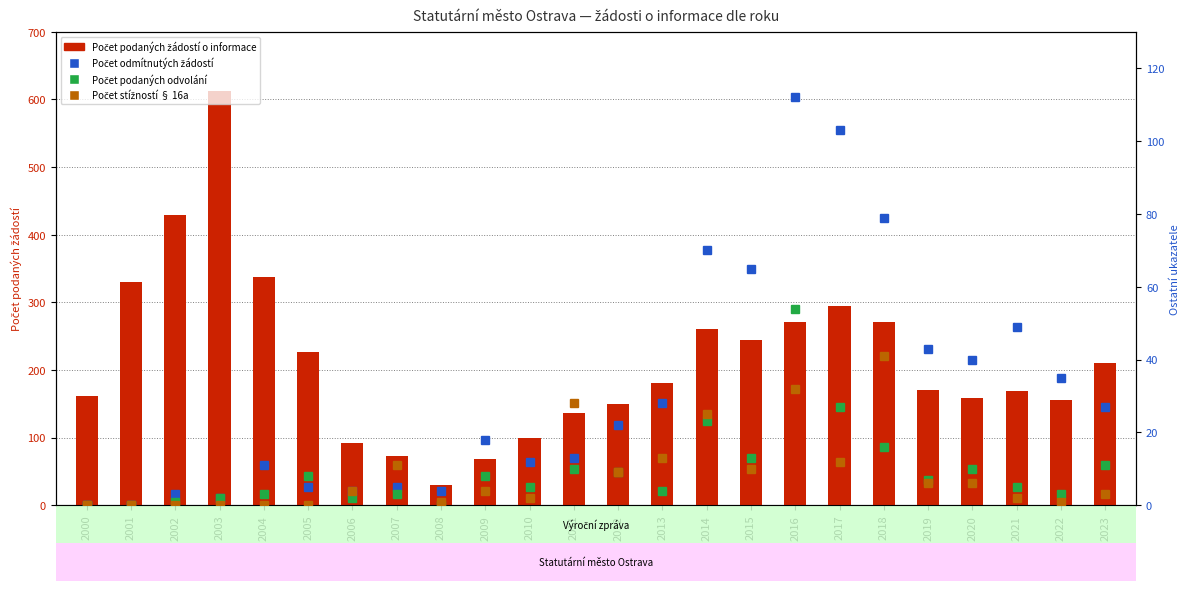

What is the value of the Počet odmítnutých žádostí o informace bar at the 8th from the left?

5